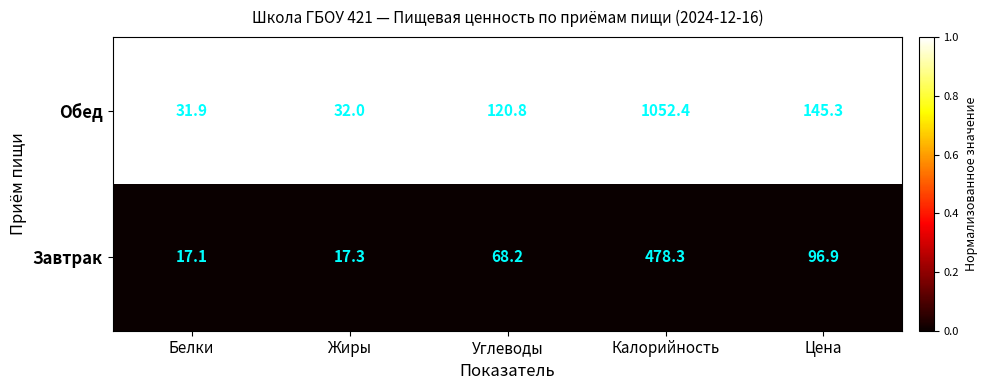

At which category is the sum across all series the highest?

Калорийность